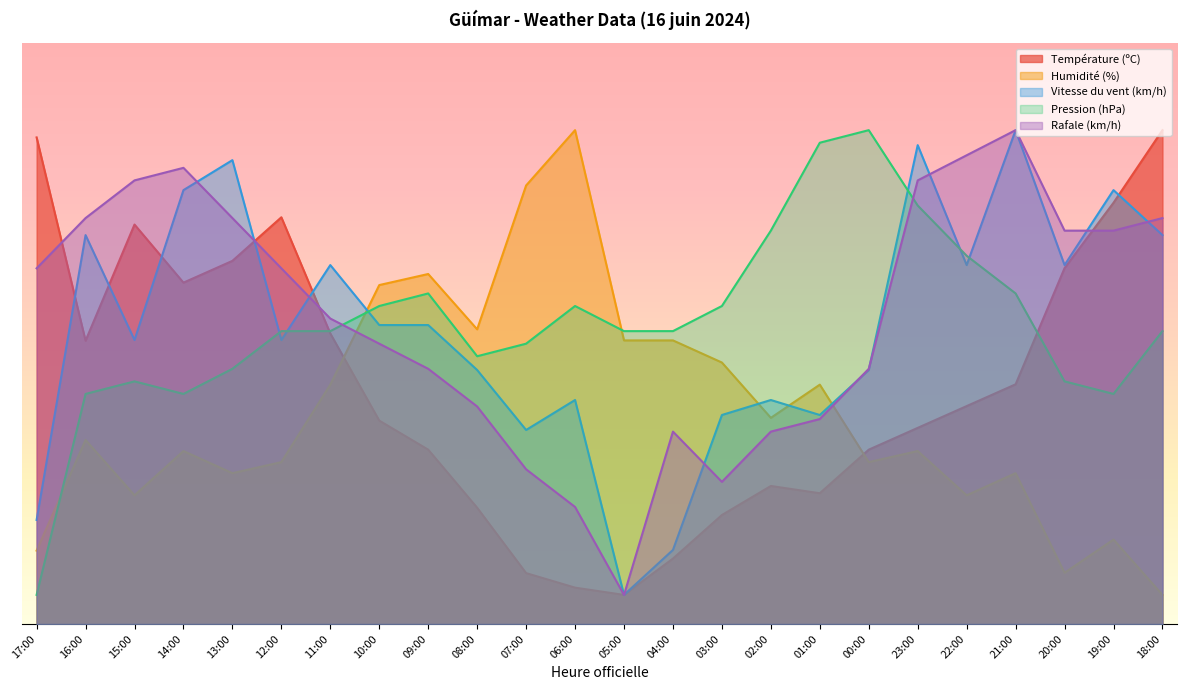

Reading left to right, list all the values displayed in this chart.

Température (ºC): 17:00=83.7	16:00=48.8	15:00=68.8	14:00=58.7	13:00=62.5	12:00=70.0	11:00=50.0	10:00=35.0	09:00=30.0	08:00=20.0	07:00=8.7	06:00=6.2	05:00=5.0	04:00=11.2	03:00=18.7	02:00=23.8	01:00=22.5	00:00=30.0	23:00=33.7	22:00=37.5	21:00=41.2	20:00=61.3	19:00=72.5	18:00=85.0
Humidité (%): 17:00=12.6	16:00=31.7	15:00=22.1	14:00=29.8	13:00=26.0	12:00=27.9	11:00=41.2	10:00=58.3	09:00=60.2	08:00=50.7	07:00=75.5	06:00=85.0	05:00=48.8	04:00=48.8	03:00=45.0	02:00=35.5	01:00=41.2	00:00=27.9	23:00=29.8	22:00=22.1	21:00=26.0	20:00=8.8	19:00=14.5	18:00=5.0
Vitesse du vent (km/h): 17:00=17.9	16:00=66.9	15:00=48.9	14:00=74.7	13:00=79.8	12:00=48.9	11:00=61.8	10:00=51.5	09:00=51.5	08:00=43.7	07:00=33.4	06:00=38.5	05:00=5.0	04:00=12.7	03:00=36.0	02:00=38.5	01:00=36.0	00:00=43.7	23:00=82.4	22:00=61.8	21:00=85.0	20:00=61.8	19:00=74.7	18:00=66.9
Pression (hPa): 17:00=5.0	16:00=39.6	15:00=41.8	14:00=39.6	13:00=43.9	12:00=50.4	11:00=50.4	10:00=54.7	09:00=56.9	08:00=46.1	07:00=48.2	06:00=54.7	05:00=50.4	04:00=50.4	03:00=54.7	02:00=67.7	01:00=82.8	00:00=85.0	23:00=72.0	22:00=63.4	21:00=56.9	20:00=41.8	19:00=39.6	18:00=50.4
Rafale (km/h): 17:00=61.2	16:00=69.9	15:00=76.4	14:00=78.5	13:00=69.9	12:00=61.2	11:00=52.6	10:00=48.2	09:00=43.9	08:00=37.4	07:00=26.6	06:00=20.1	05:00=5.0	04:00=33.1	03:00=24.5	02:00=33.1	01:00=35.3	00:00=43.9	23:00=76.4	22:00=80.7	21:00=85.0	20:00=67.7	19:00=67.7	18:00=69.9